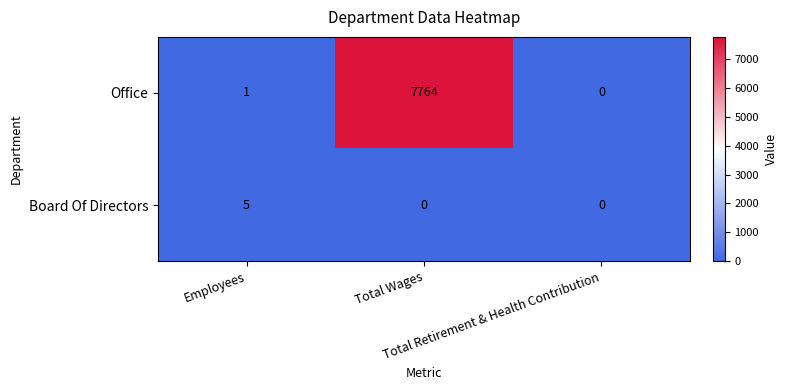

What is the difference between the maximum and minimum values in the Office series?

7764